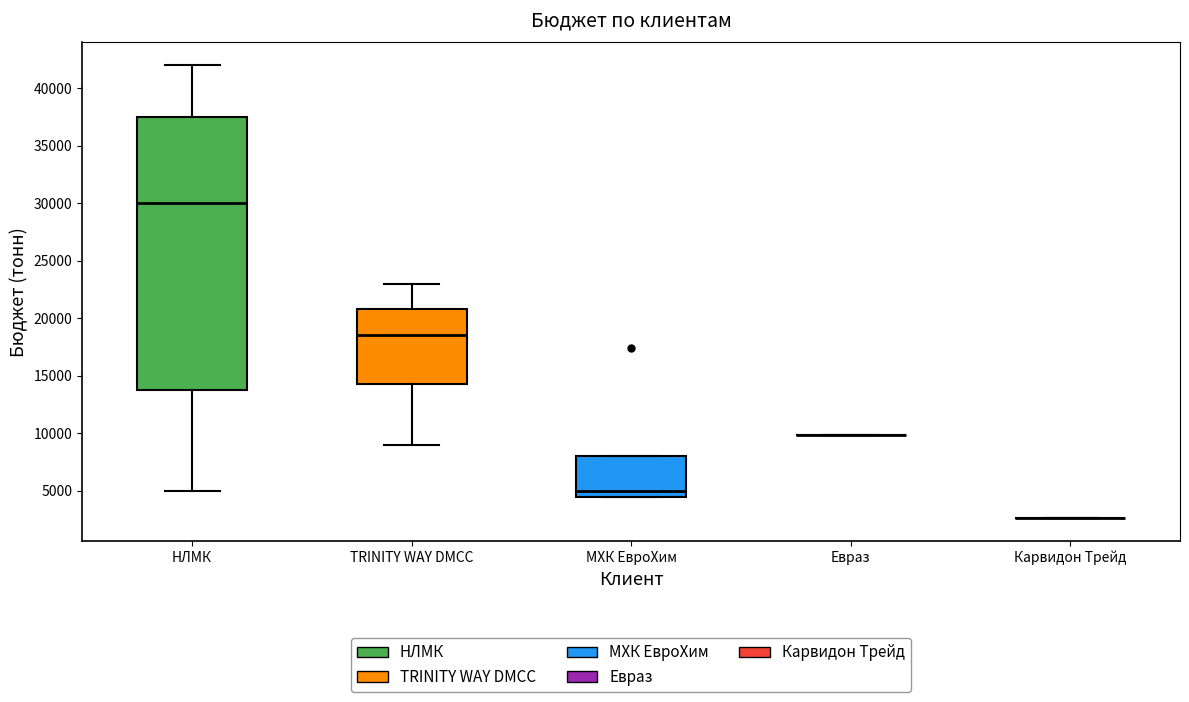

Reading left to right, read every box against the y-axis: the position of its median line, the range the box covers, and the ends of its whiskers. The values are not printed on the chart, so give them approximately, as read against the axis.

НЛМК: median 30000, box 14000 to 37500, whiskers 5000 to 42000
TRINITY WAY DMCC: median 18500, box 14500 to 21000, whiskers 9000 to 23000
МХК ЕвроХим: median 5000, box 4500 to 8000, whiskers 4500 to 8000
Евраз: box collapsed to a line at 10000, whiskers 10000 to 10000
Карвидон Трейд: box collapsed to a line at 2500, whiskers 2500 to 2500